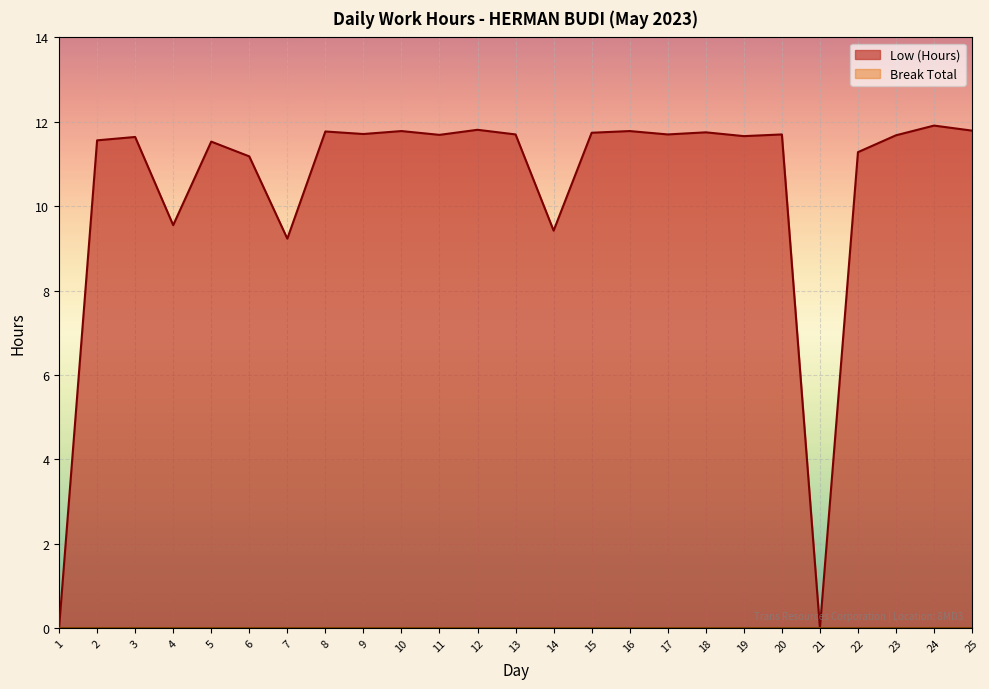

What is the difference between the second highest and minimum values?

11.8